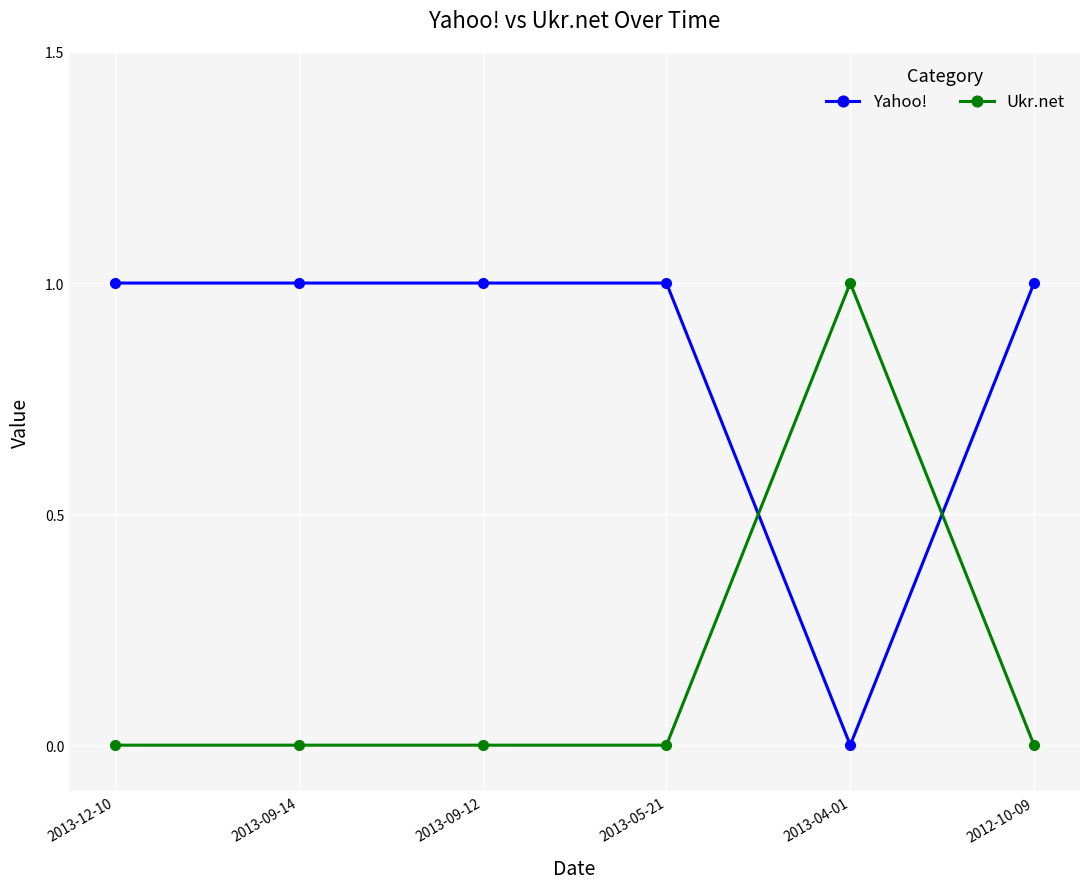

Is the value of Ukr.net at 2013-09-12 greater than the value of Yahoo! at 2012-10-09?

No